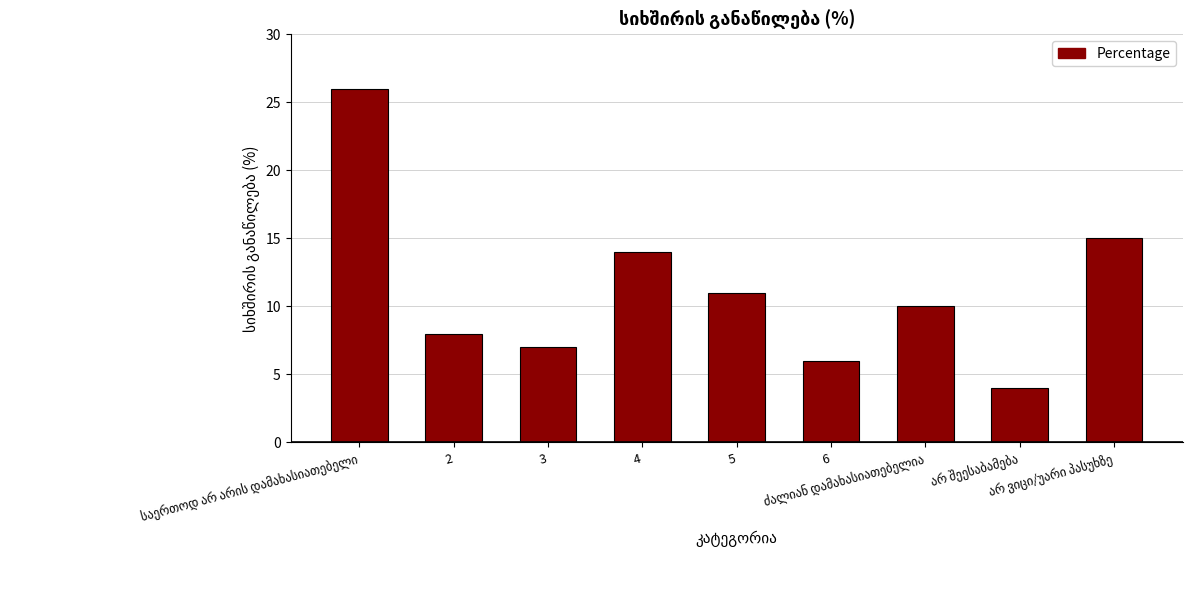

How many series are shown in this chart?

1